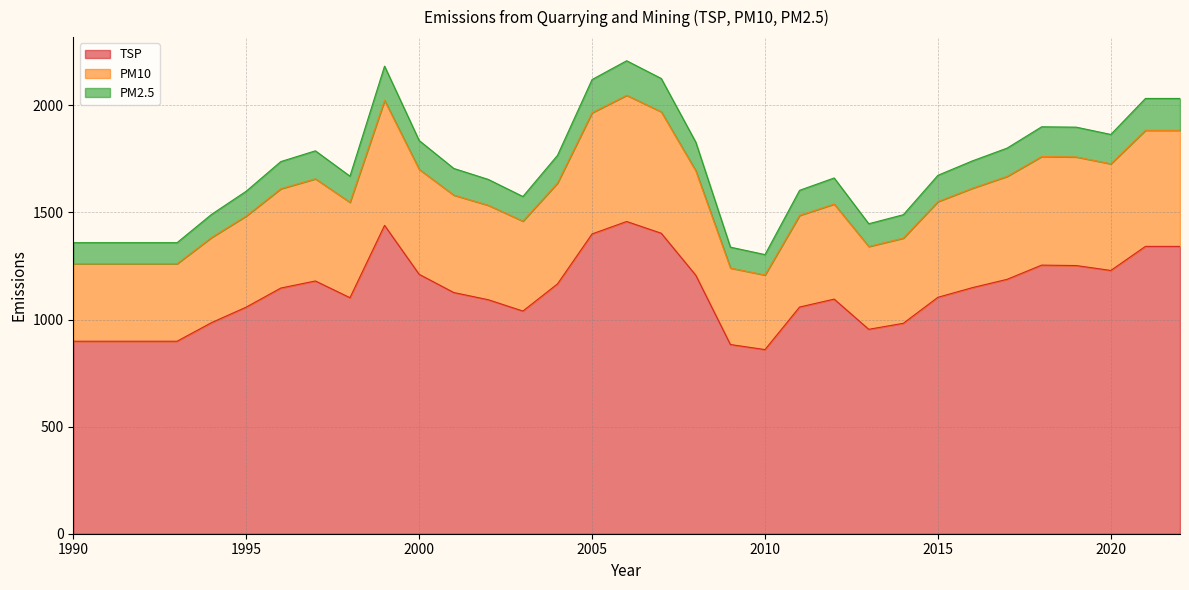

What is the maximum value for TSP?

1457.8